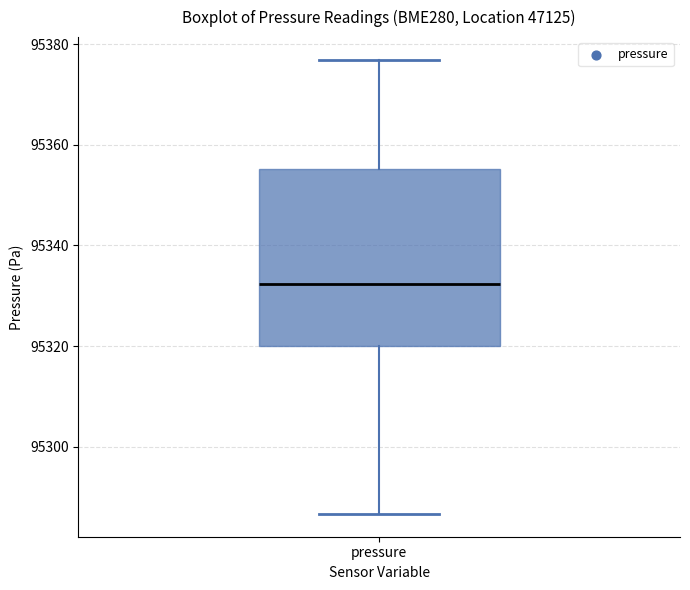

Read this box plot against the y-axis: the position of the median line, the range covered by the box, and the ends of both whiskers. The values are not printed on the chart, so give them approximately, as read against the axis.

median 95332, box 95320 to 95356, whiskers 95286 to 95376